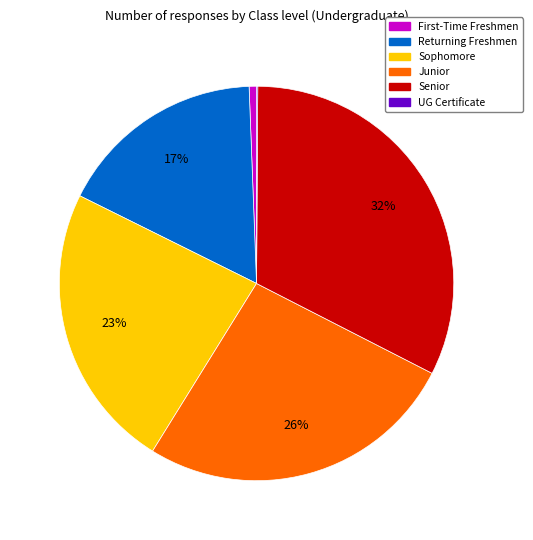

Is the sum of Returning Freshmen and Junior greater than half?

No